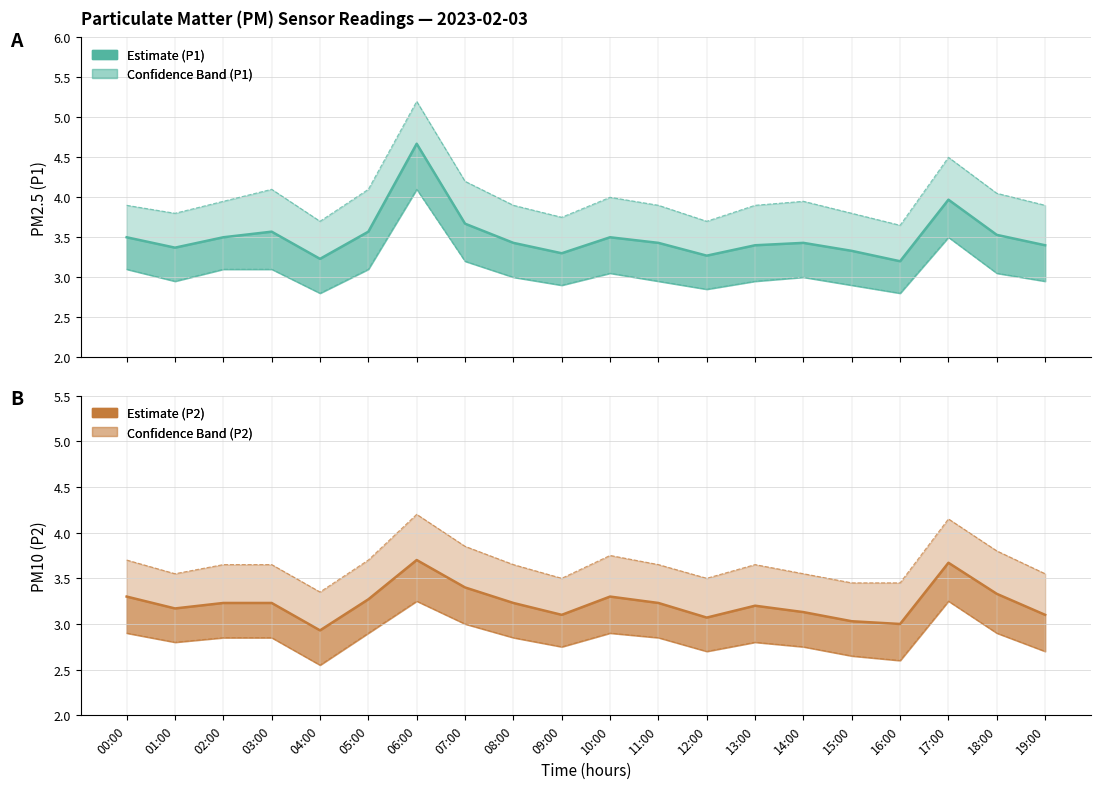

What is the total value across all series at 02:00?

20.3